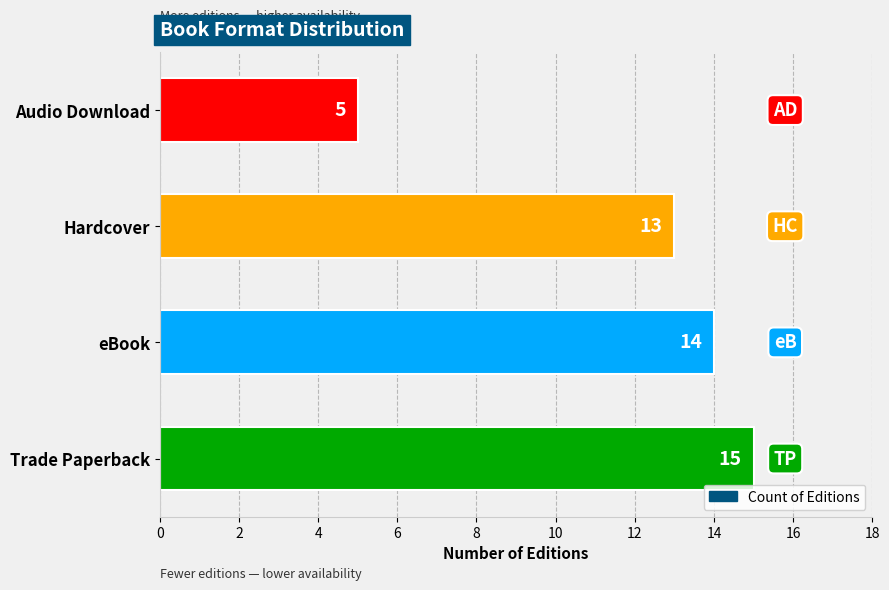

How many data points does each series have?

4